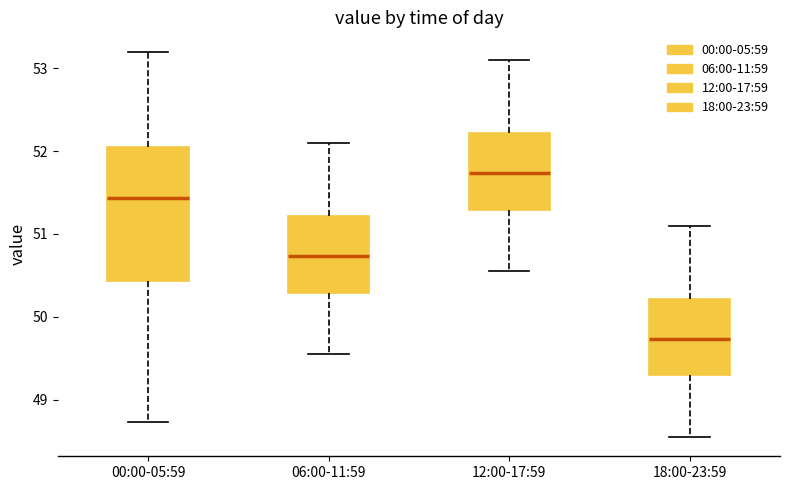

Which box's median line is the highest?

12:00-17:59